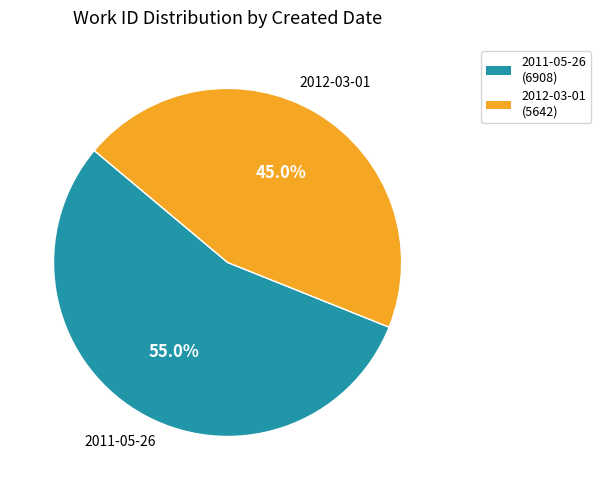

What percentage is the 2012-03-01 slice, to the nearest percent?

45%